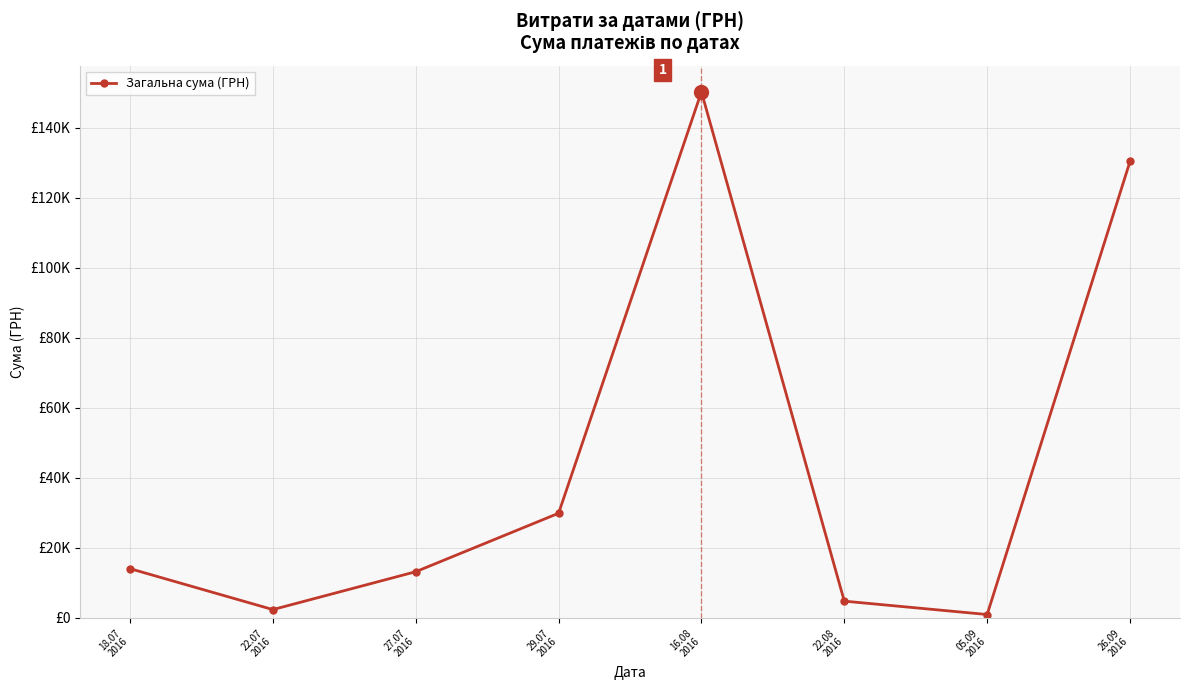

Is it true that the value at 22.08
2016 is 2359.6?

False